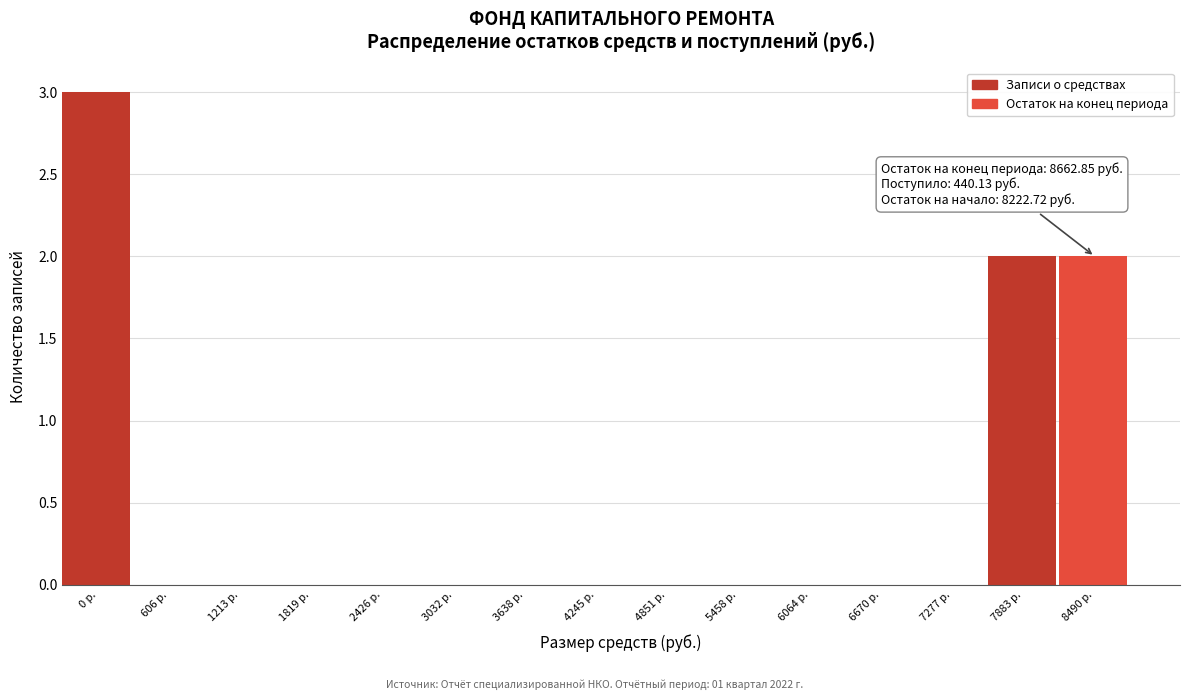

Reading left to right, what are all the values shown in this chart?

0 р.=3	606 р.=0	1213 р.=0	1819 р.=0	2426 р.=0	3032 р.=0	3638 р.=0	4245 р.=0	4851 р.=0	5458 р.=0	6064 р.=0	6670 р.=0	7277 р.=0	7883 р.=2	8490 р.=2